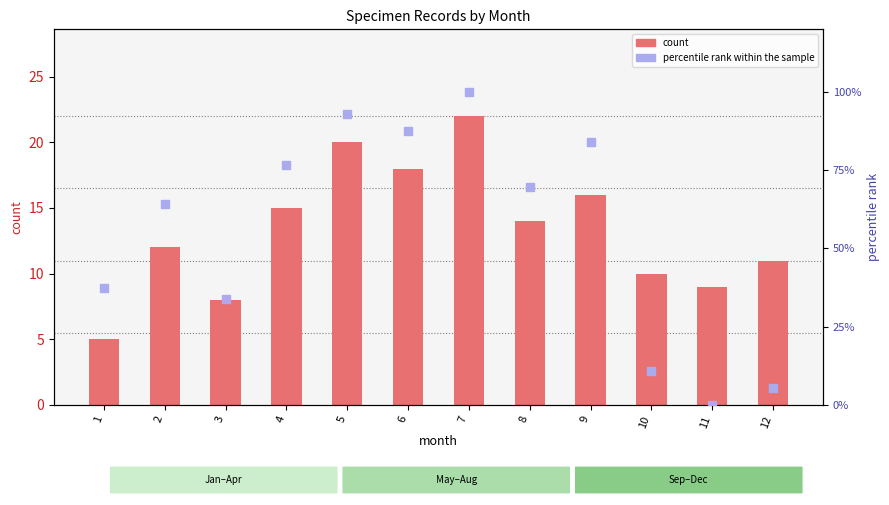

What is the total value across all series at 10?

20.7